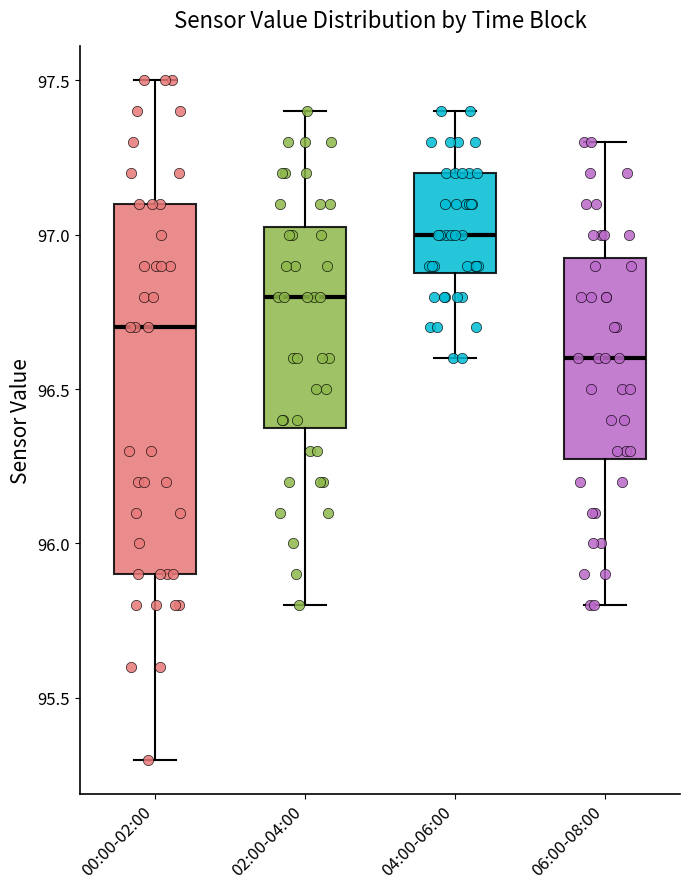

Which box's median line is the lowest?

06:00-08:00